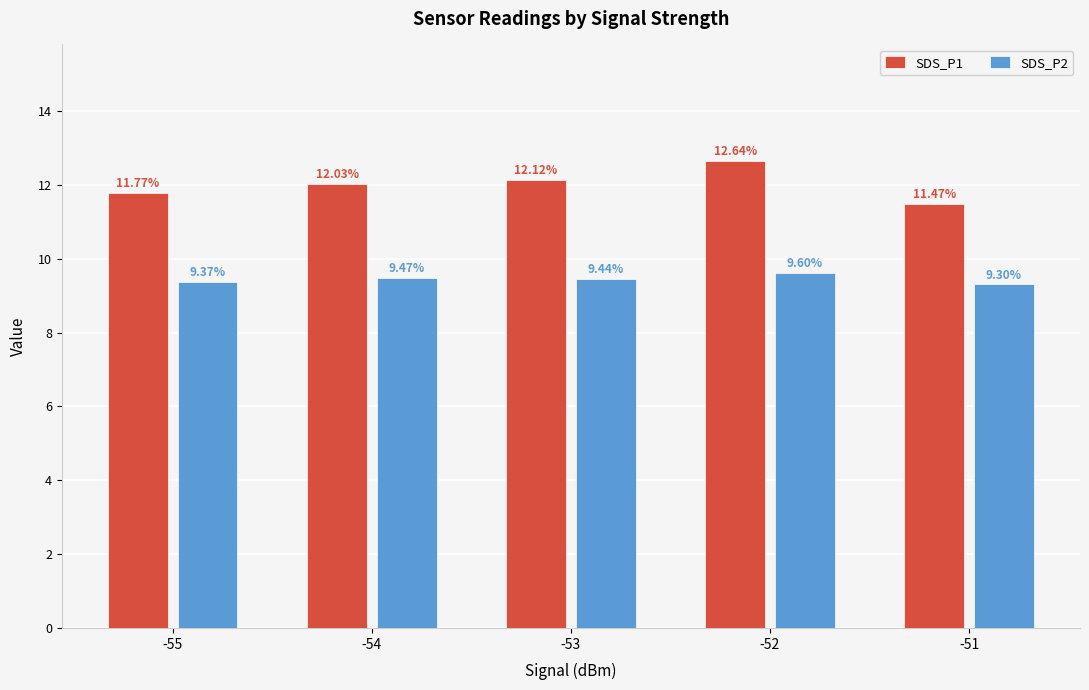

What is the difference between the maximum and minimum values in the SDS_P1 series?

1.2